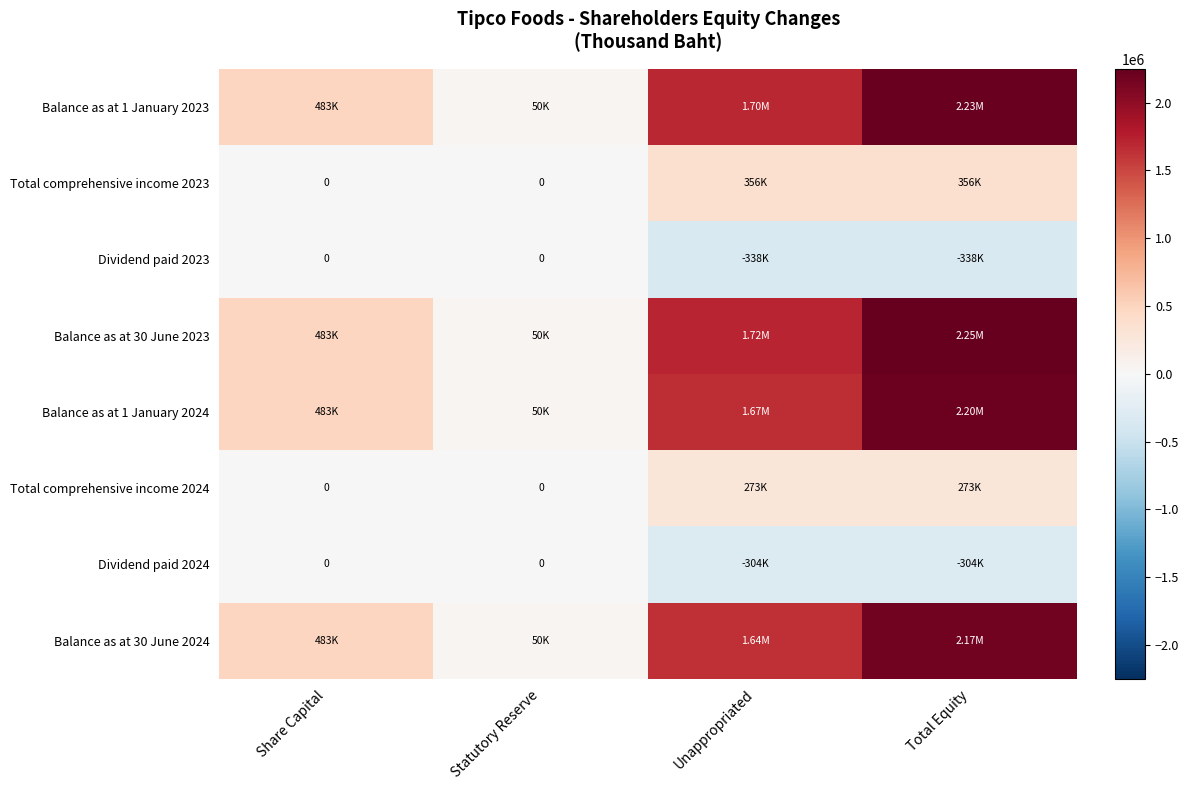

Is the value of Total comprehensive income 2023 at Share Capital greater than the value of Dividend paid 2023 at Total Equity?

Yes